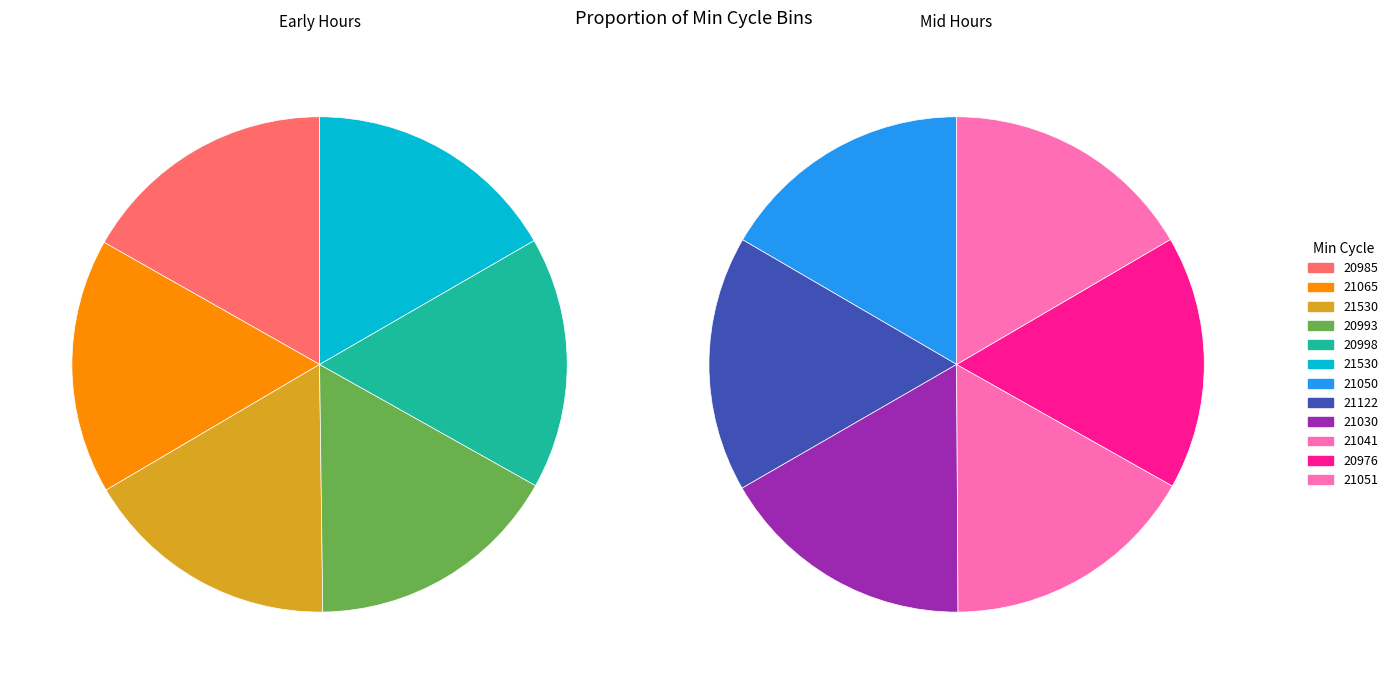

Which category has the smallest portion of the pie?

20998